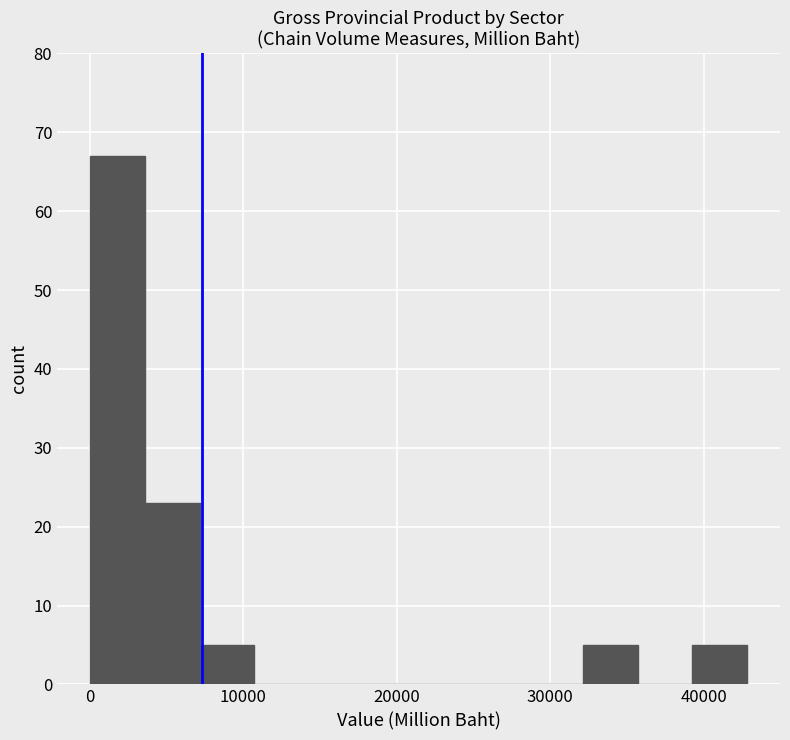

Read against the x-axis, roughly where is the centre of the tallest bar?

2000